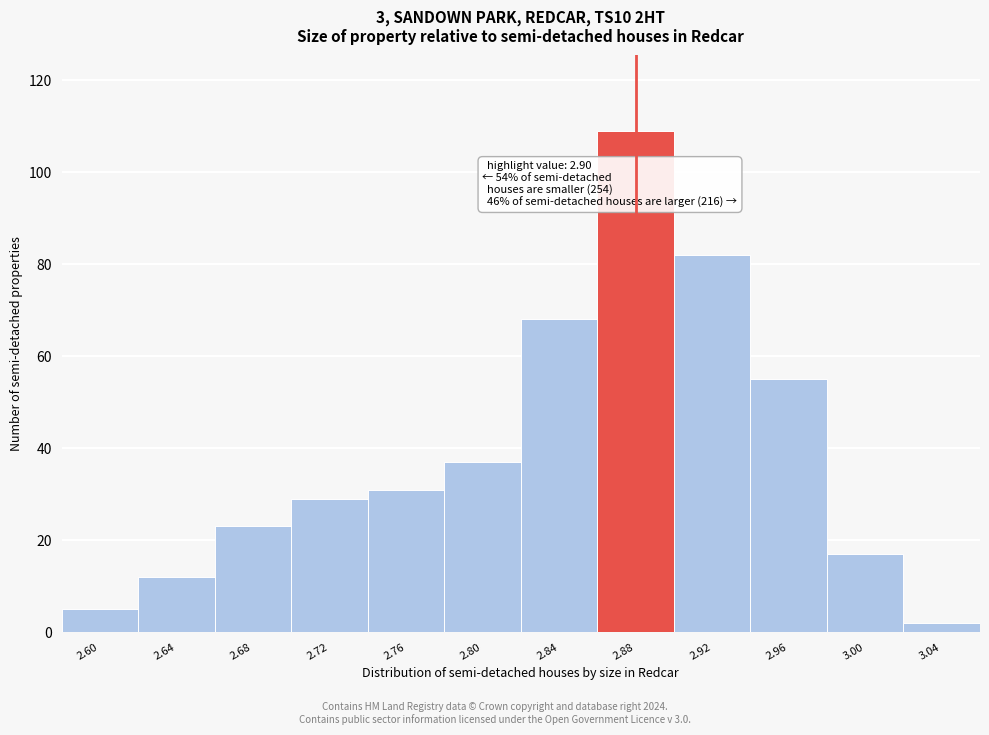

Reading left to right, what are all the values shown in this chart?

2.60=5	2.64=12	2.68=23	2.72=29	2.76=31	2.80=37	2.84=68	2.88=109	2.92=82	2.96=55	3.00=17	3.04=2